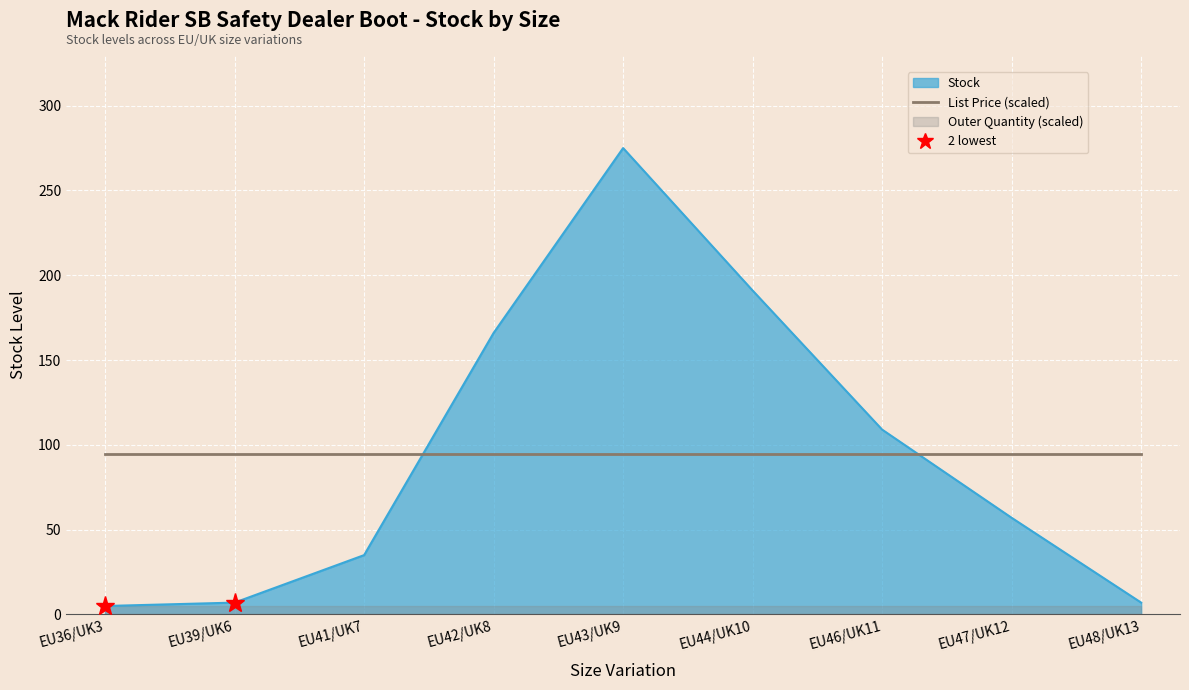

Rank the categories by Outer Quantity value from lowest to highest.

EU36/UK3, EU39/UK6, EU41/UK7, EU42/UK8, EU43/UK9, EU44/UK10, EU46/UK11, EU47/UK12, EU48/UK13